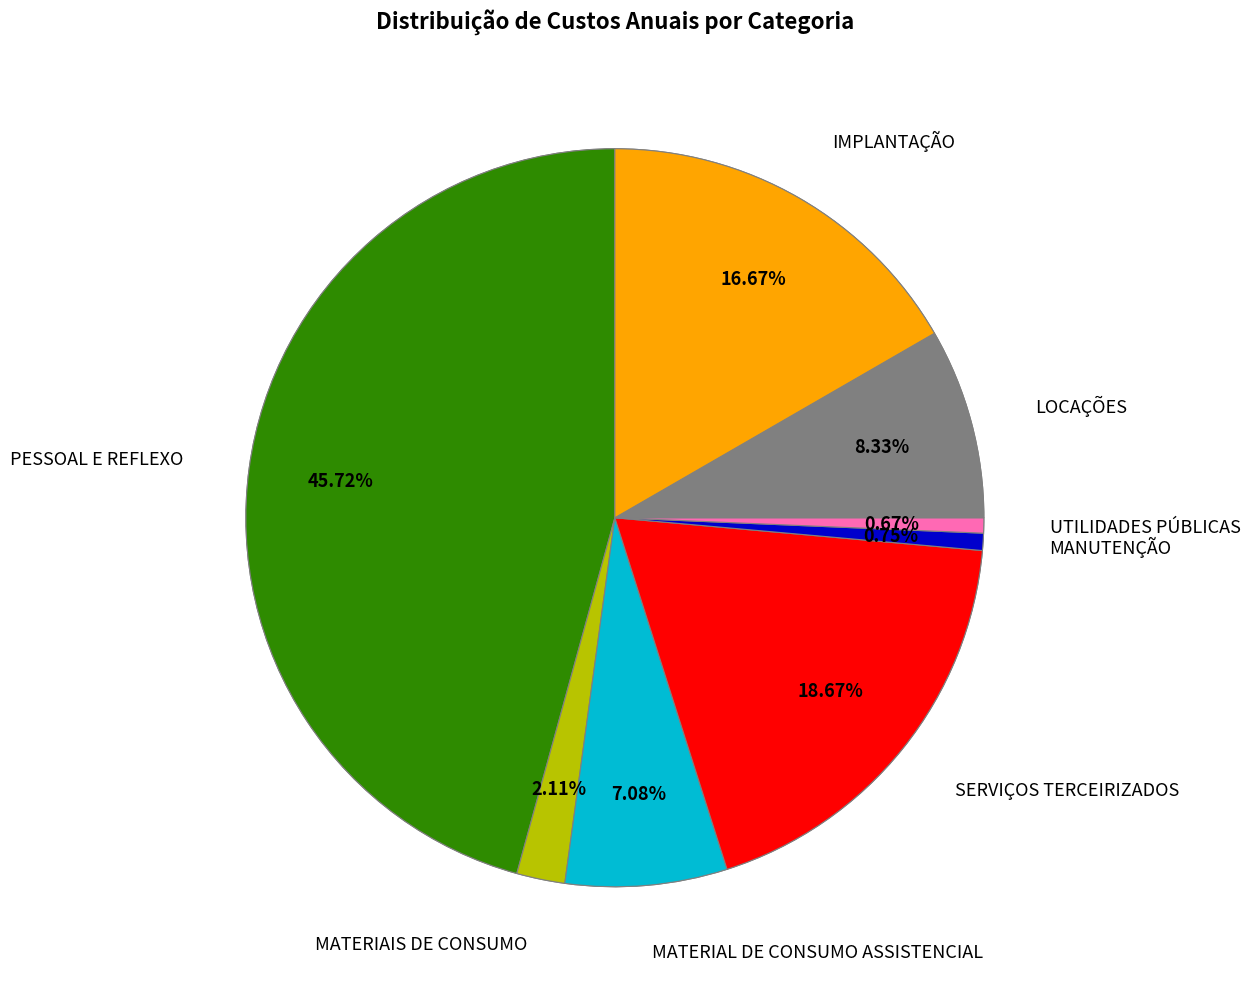

What is the smallest slice in the pie chart?

UTILIDADES PÚBLICAS